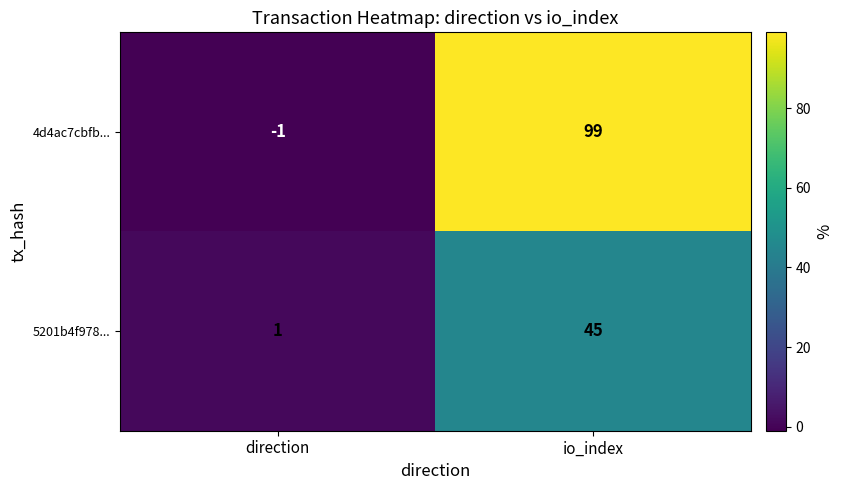

Rank the series by their maximum value, from highest to lowest.

4d4ac7cbfb..., 5201b4f978...